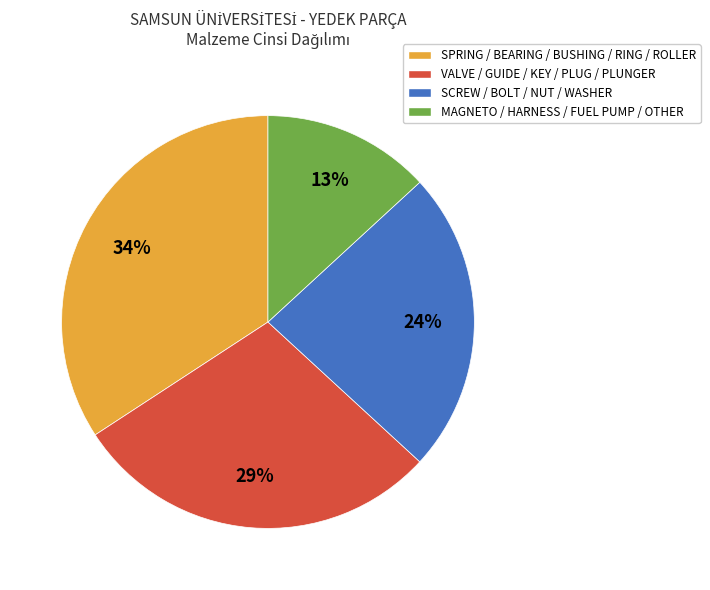

The MAGNETO / HARNESS / FUEL PUMP / OTHER slice represents 13% of the pie. True or false?

True